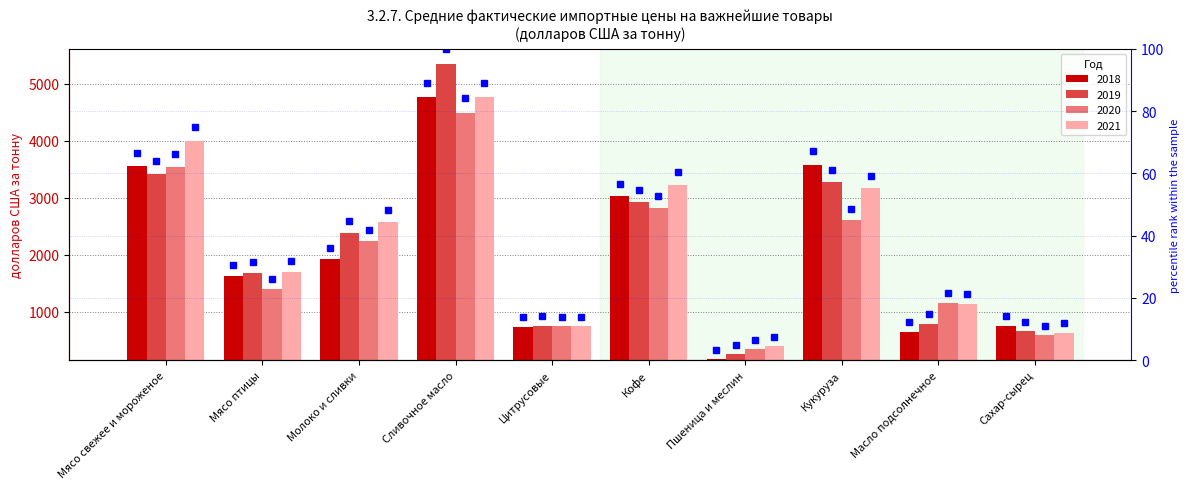

What is the sum of the values at Сливочное масло and Сахар-сырец?

103.2